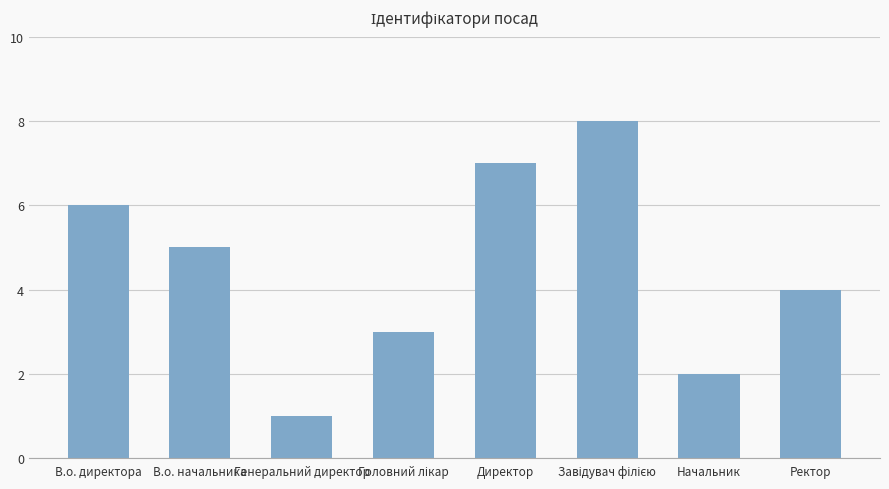

What is the difference between the maximum and minimum values?

7